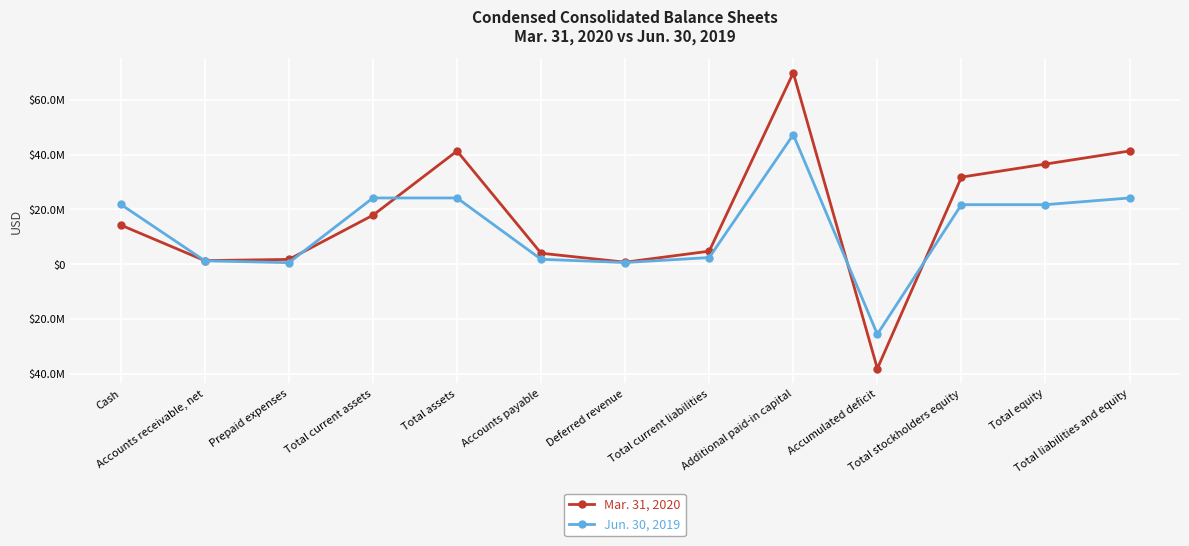

Is this an area chart (filled region under the line)?

No